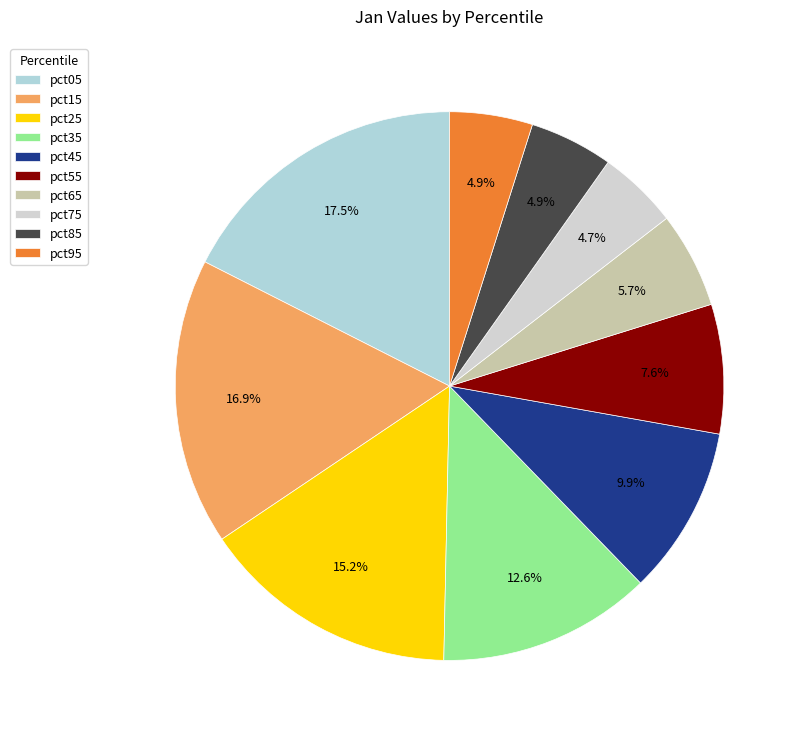

Does pct95 represent more than half of the total?

No